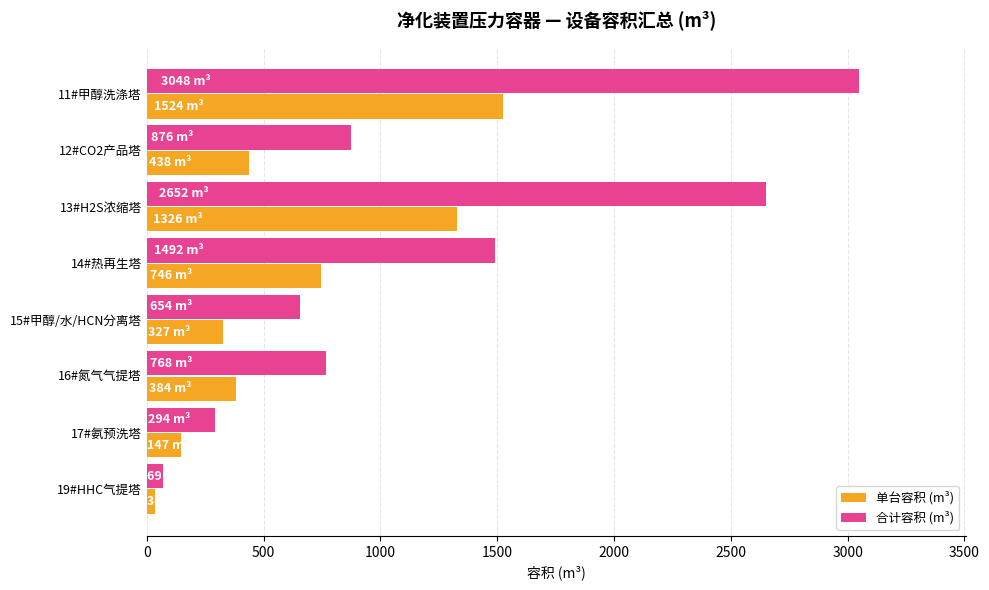

What is the difference between the highest and lowest values at 17#氨预洗塔?

147.0